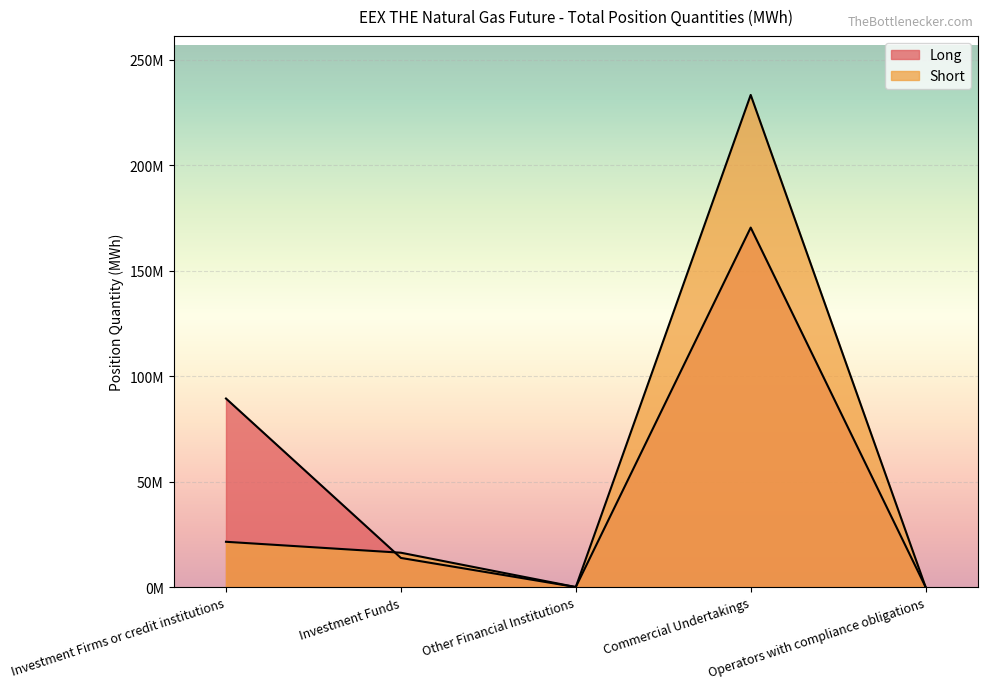

Between Commercial Undertakings and Operators with compliance obligations, which is larger?

Commercial Undertakings